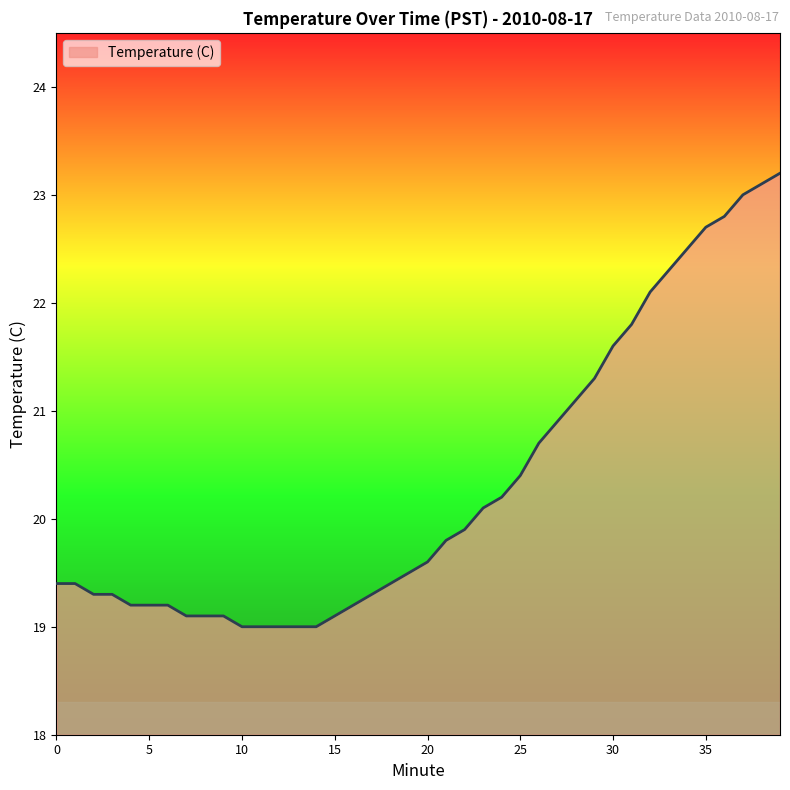

What is the maximum value shown in the chart?

23.2